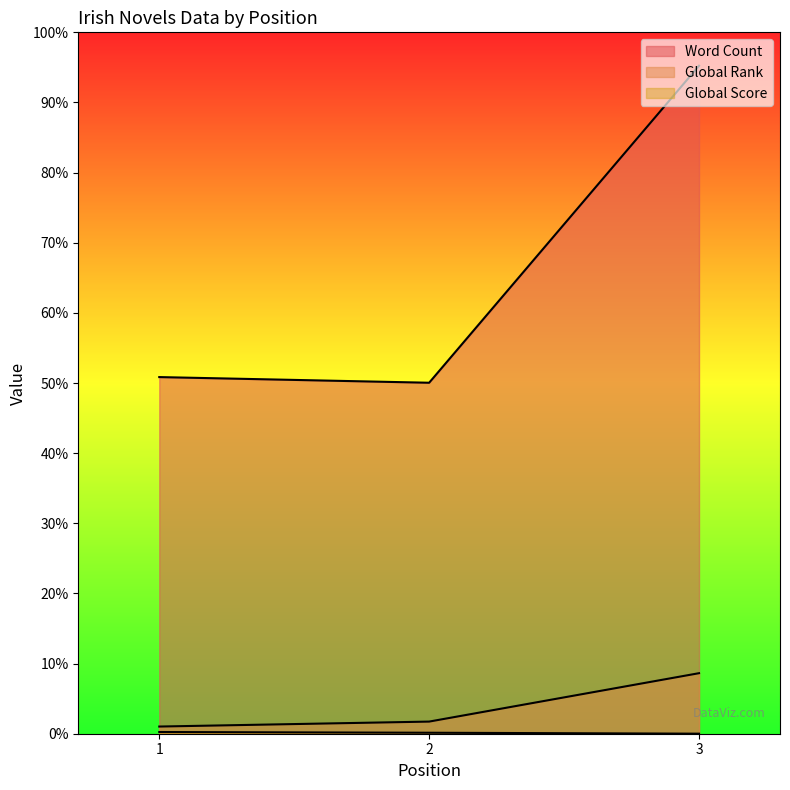

Reading right to left, transcribe all the data shown in this chart.

Word Count: 118000	62000	63000
Global Rank: 10694	2143	1267
Global Score: 8	174	301